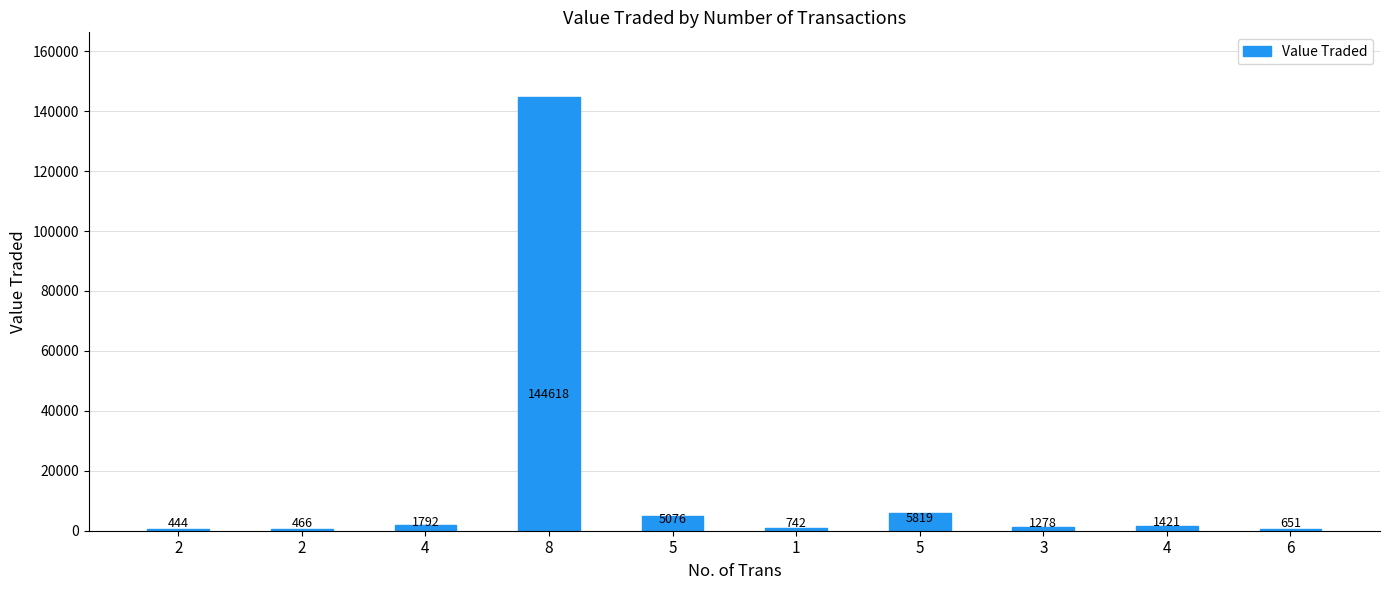

How many series are shown in this chart?

1